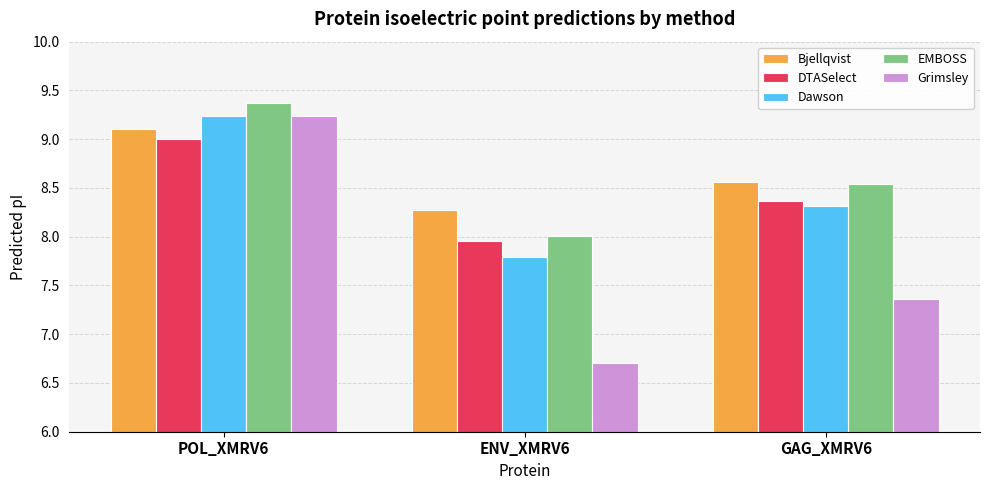

Does the chart contain stacked bars?

No